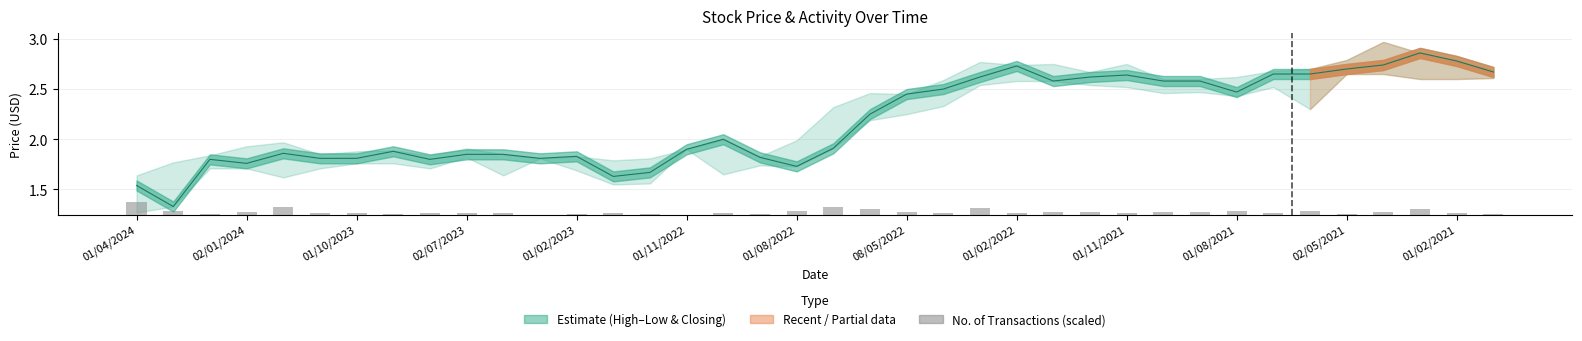

Between 01/02/2022 and 29, which is larger?

29